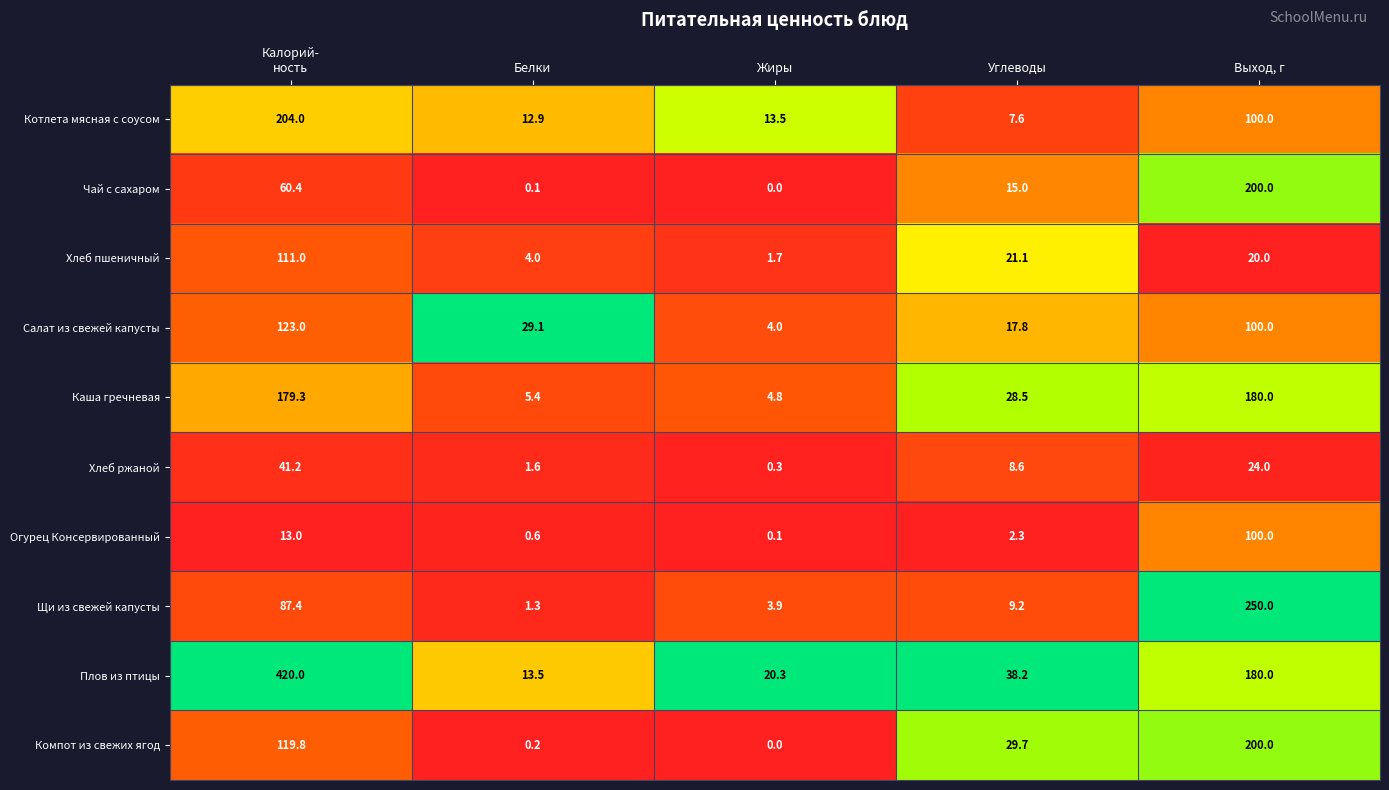

What is the average value of the Огурец Консервированный series?

23.2